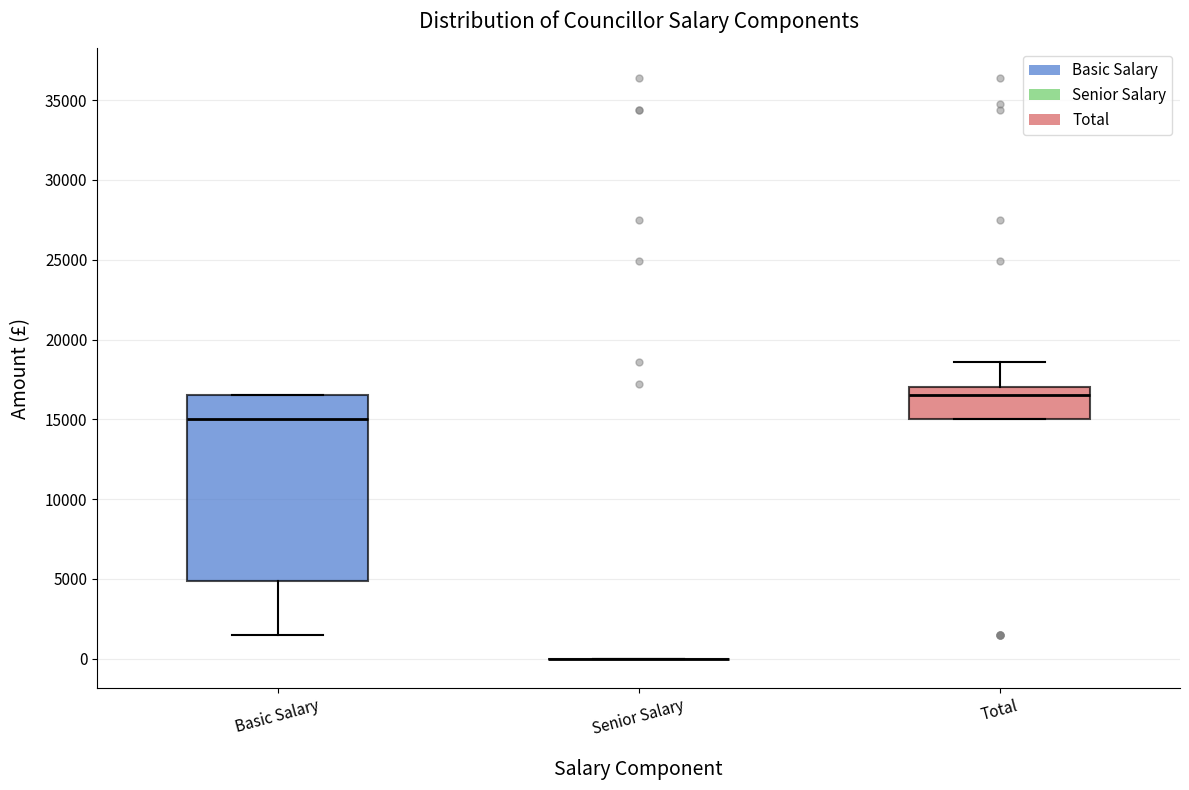

Reading left to right, transcribe this box plot: for each box, give where its median line is, the range the box spans, and where its two whiskers end, as read against the y-axis. The values are not printed on the chart, so give them approximately, as read against the axis.

Basic Salary: median 15000, box 5000 to 16500, whiskers 1500 to 16500
Senior Salary: box collapsed to a line at 0, whiskers 0 to 0
Total: median 16500, box 15000 to 17000, whiskers 15000 to 18500